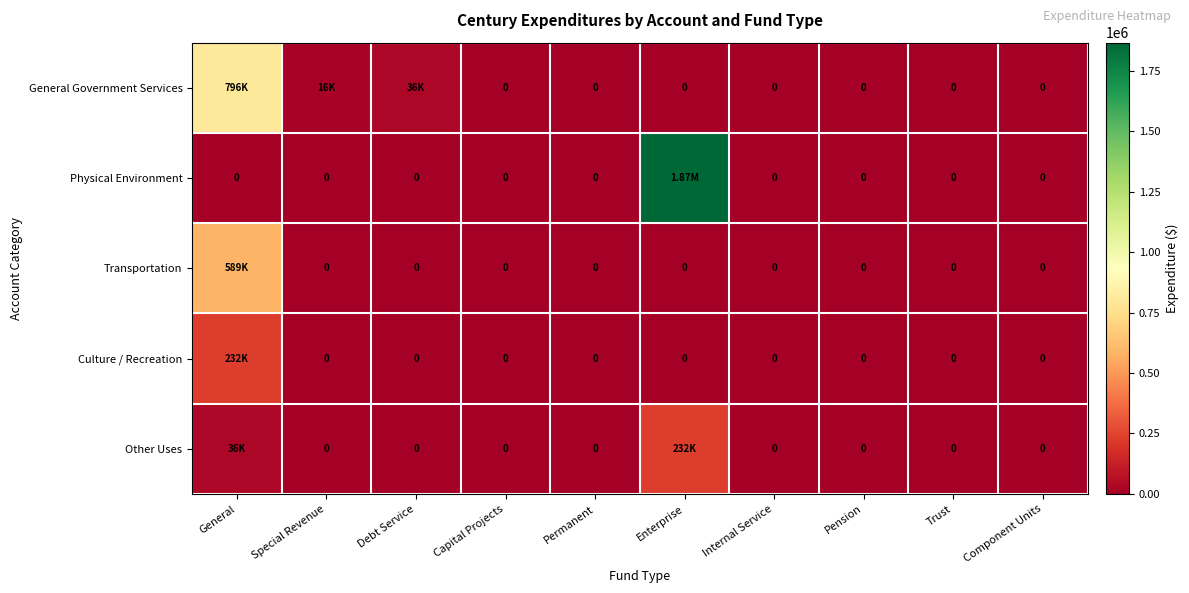

Which category has the highest value in the Physical Environment series?

Enterprise